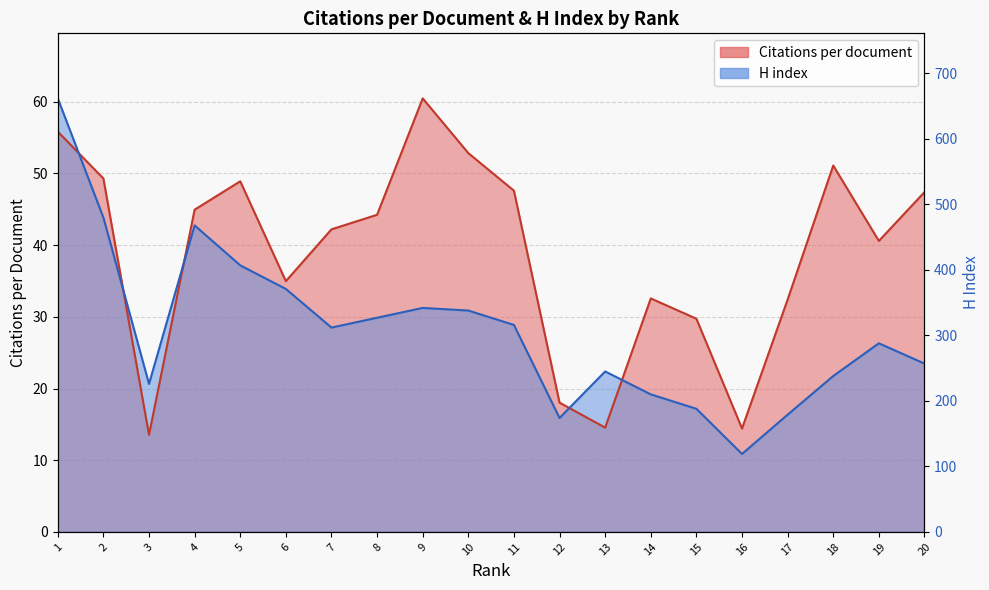

True or false: Citations per document has more than 0 interior local peaks.

True